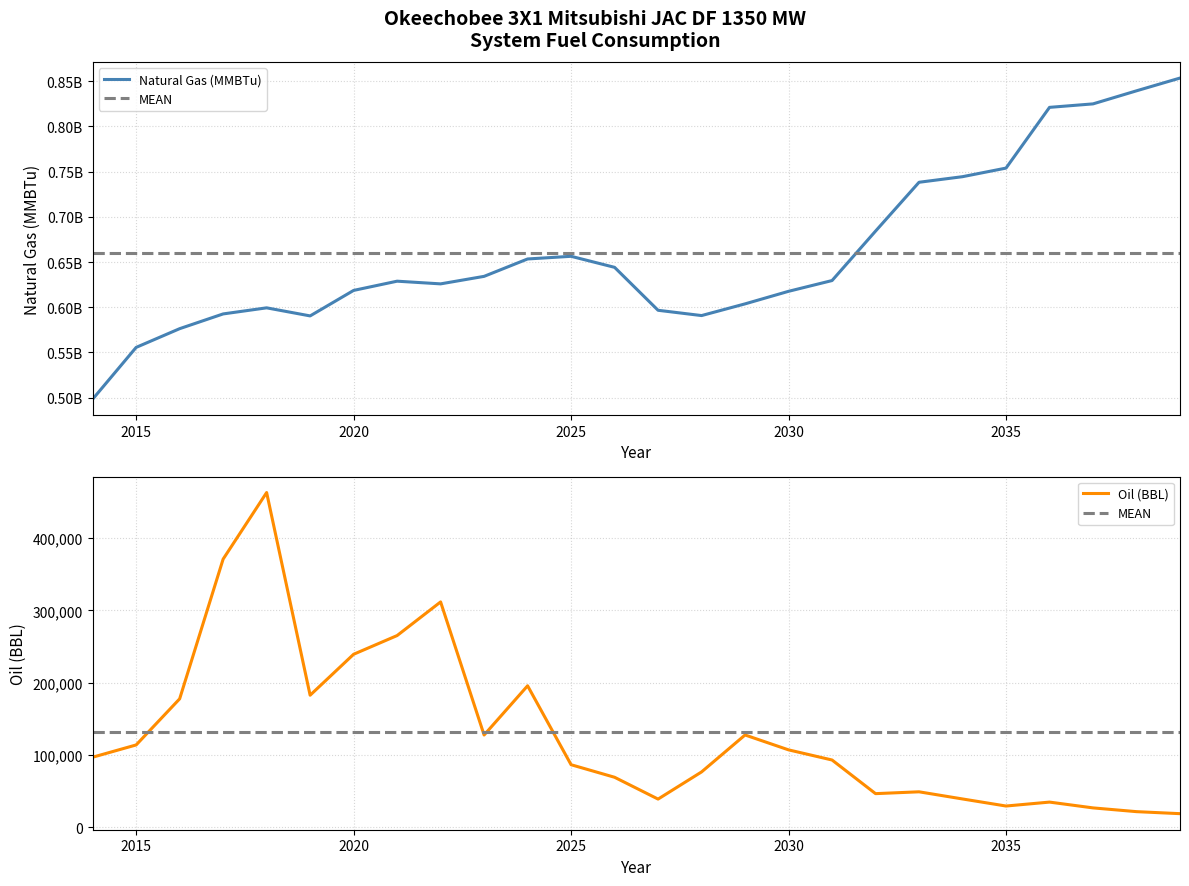

The value of Oil (BBL) at 2038 is 21620.3. True or false?

True